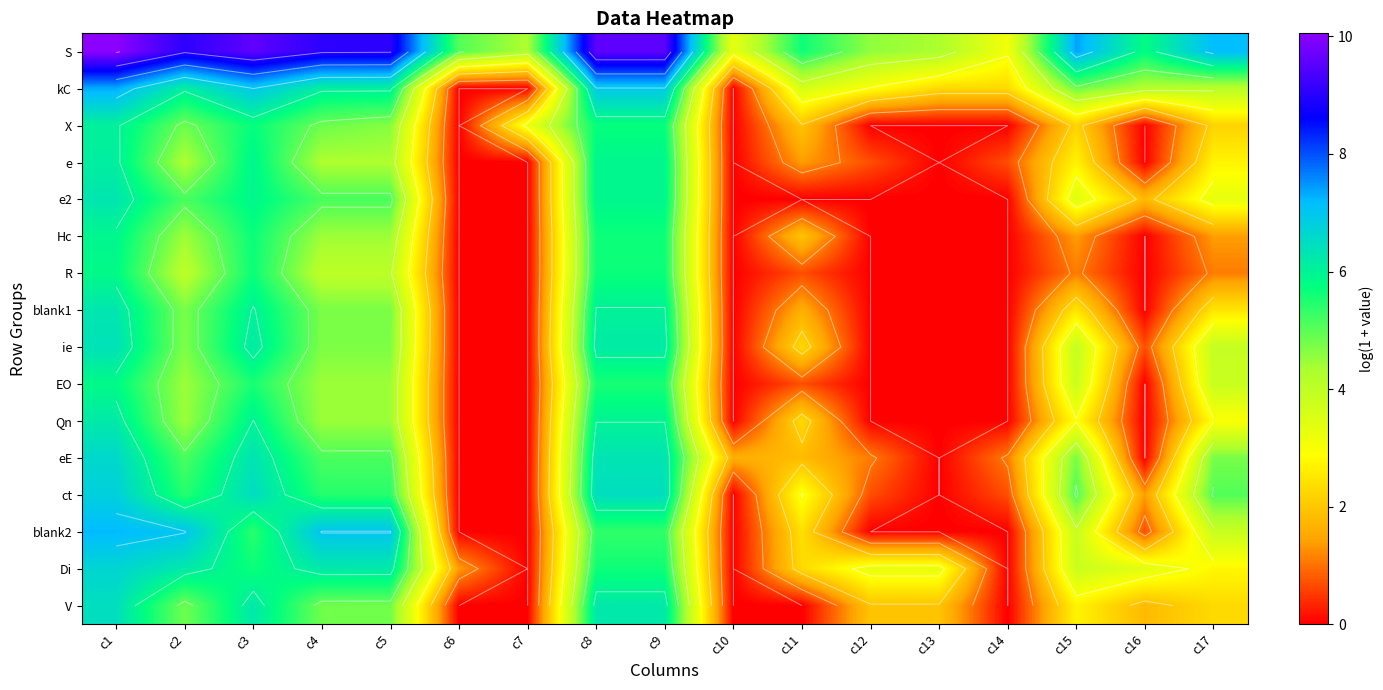

Which has a higher value, c12 or c9?

c9